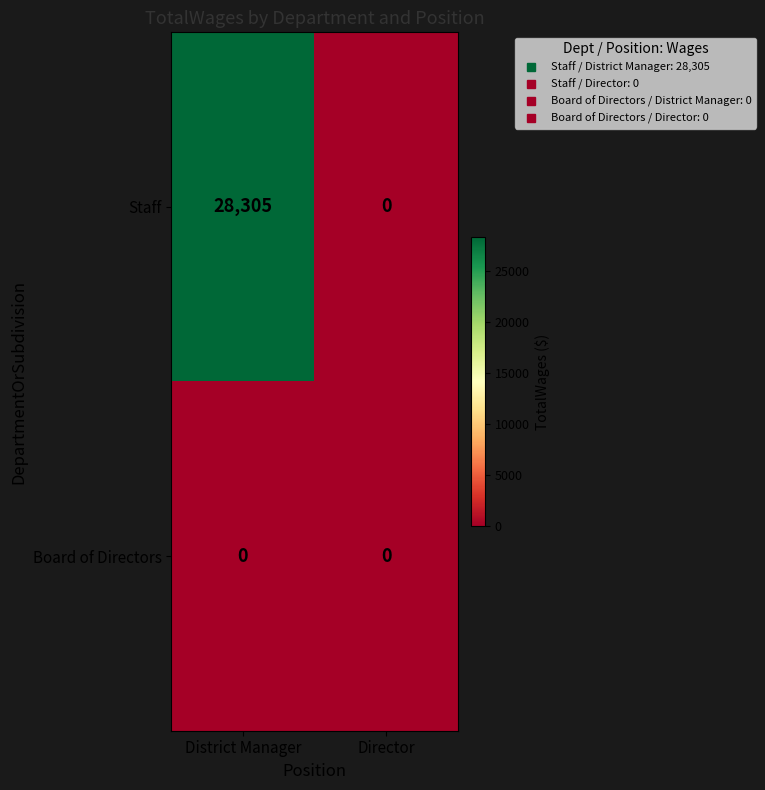

What is the maximum value for Staff?

28305